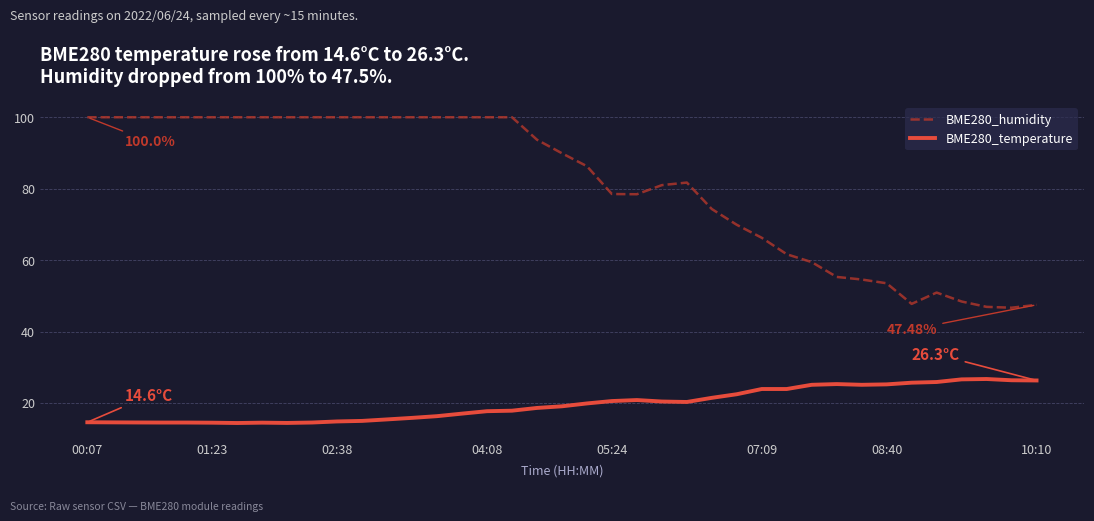

What are all the series names shown in the legend?

BME280_humidity, BME280_temperature